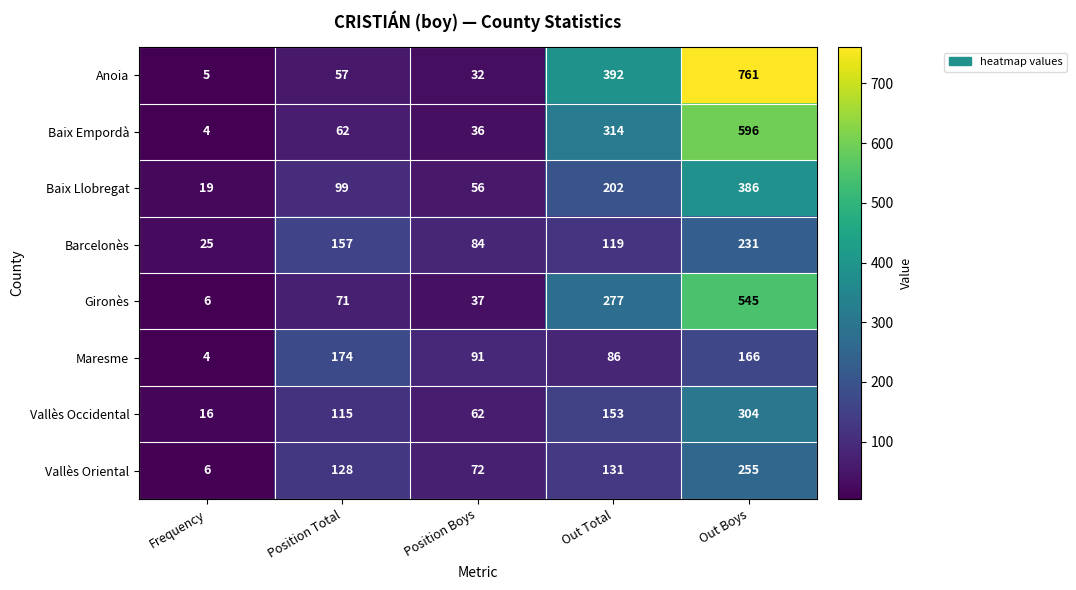

What is the sum of all Gironès values?

936